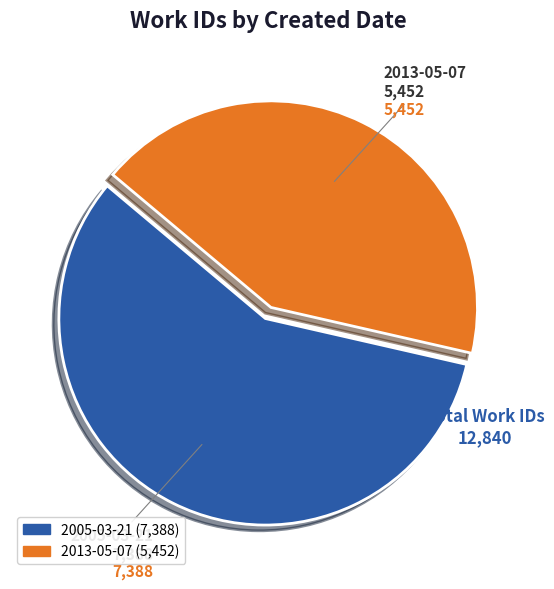

How many slices are in this pie chart?

2